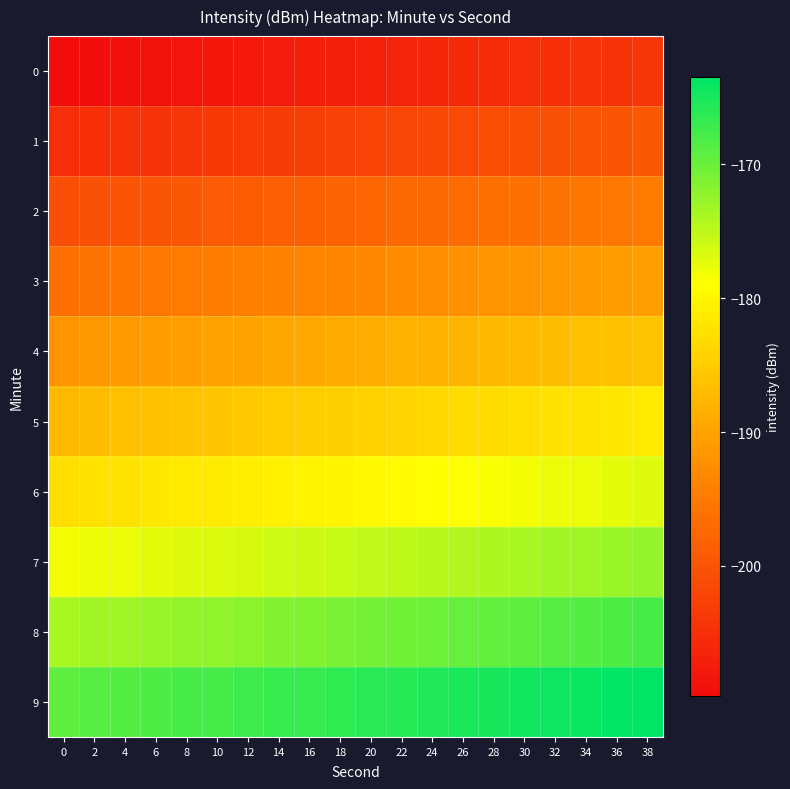

What is the difference between the highest and lowest values at 14?

40.5